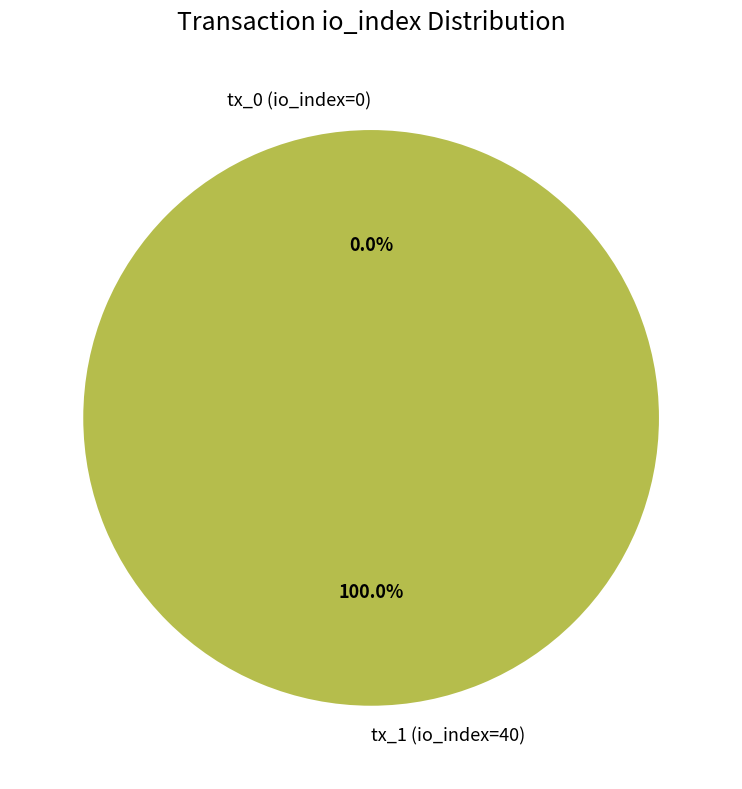

Does tx_0 (io_index=0) account for over 50% of the chart?

No